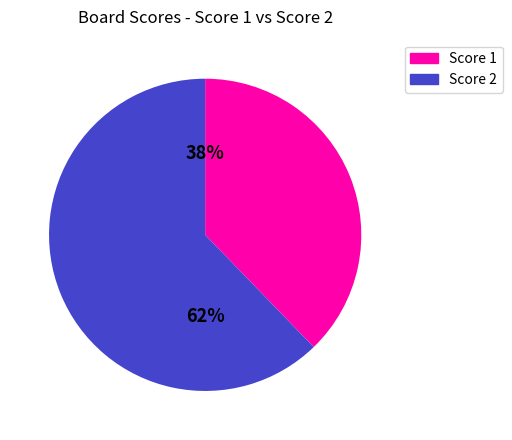

To the nearest percent, what is the difference between the largest and smallest slice percentages?

24%